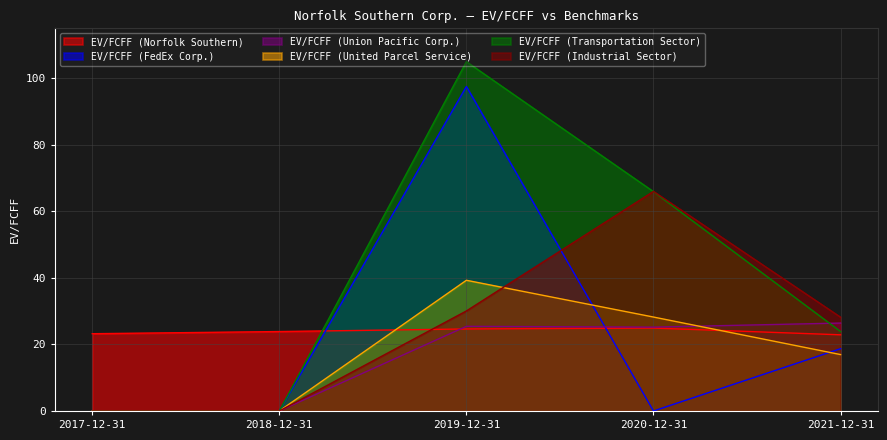

How many lines are shown in the chart?

6